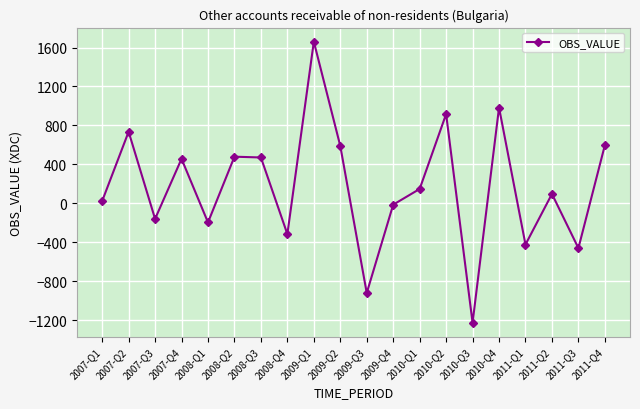

What is the label of the 19th point from the right?

2007-Q2